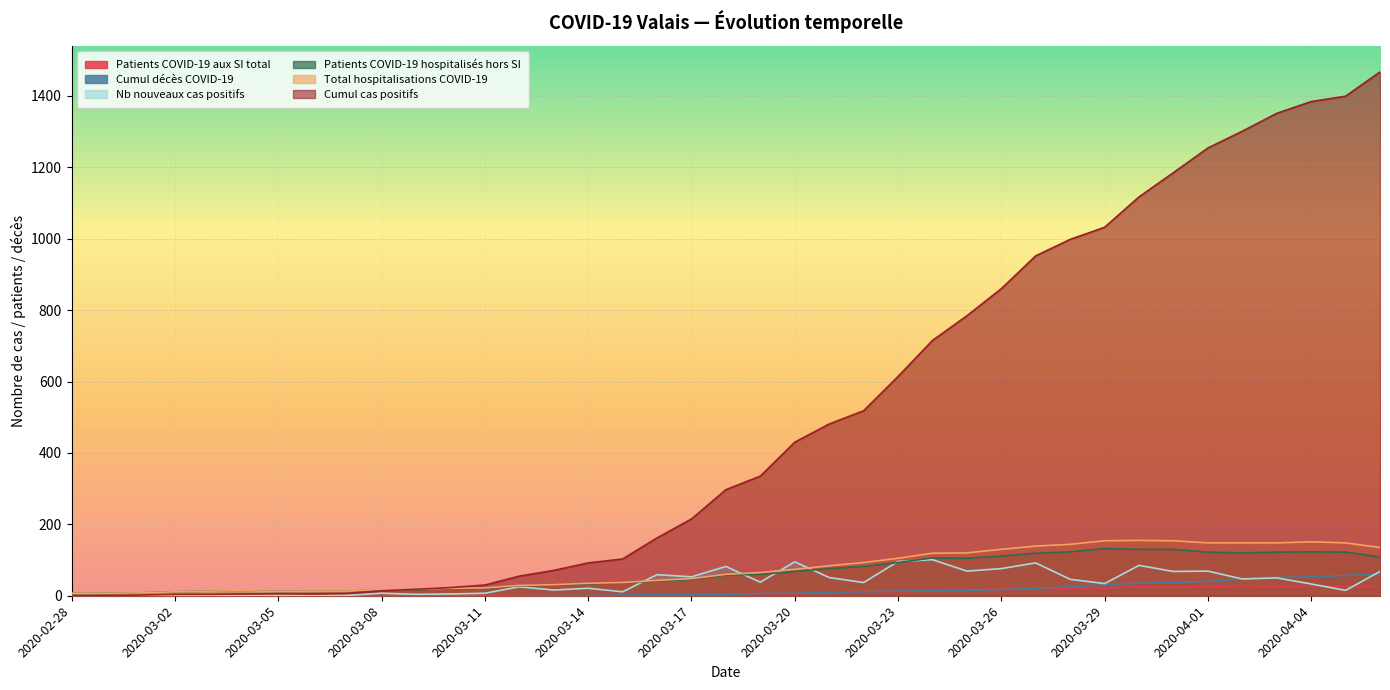

What is the difference between the maximum and minimum values in the Total hospitalisations COVID-19 series?

148